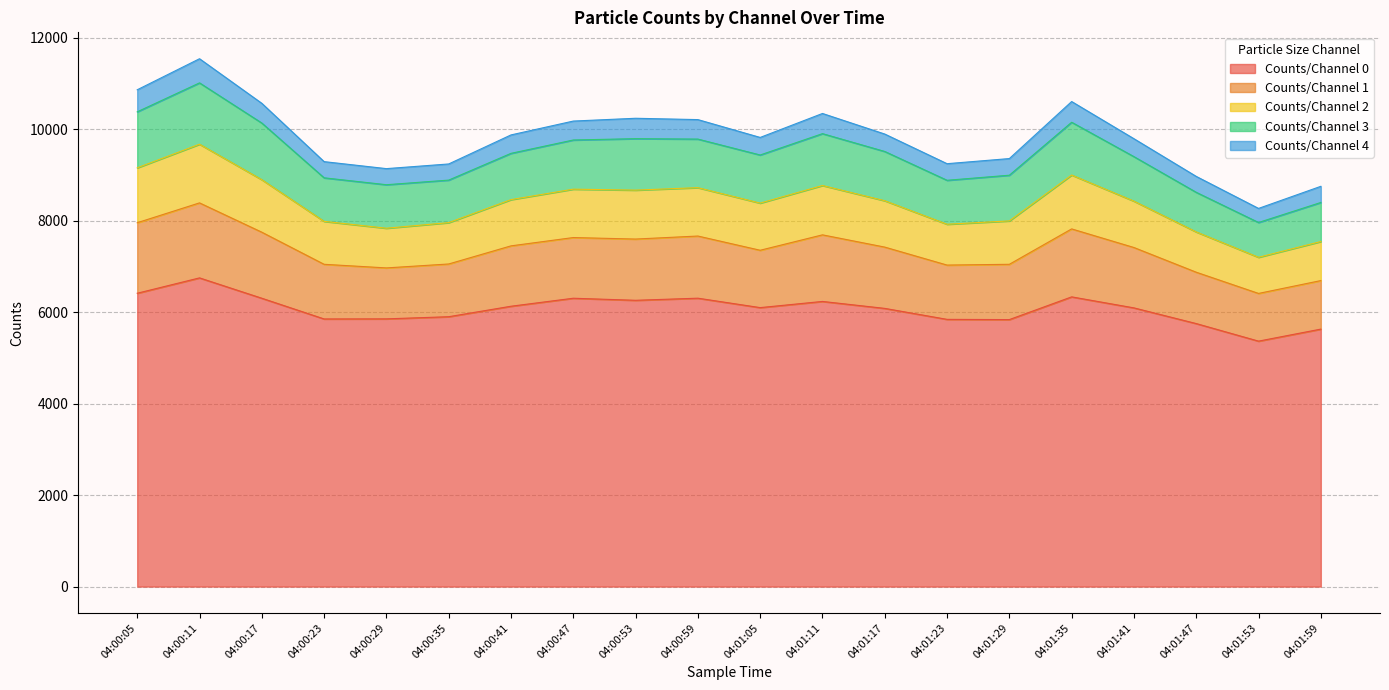

Is it true that Counts/Channel 0 equals 8548 at 04:00:23?

False